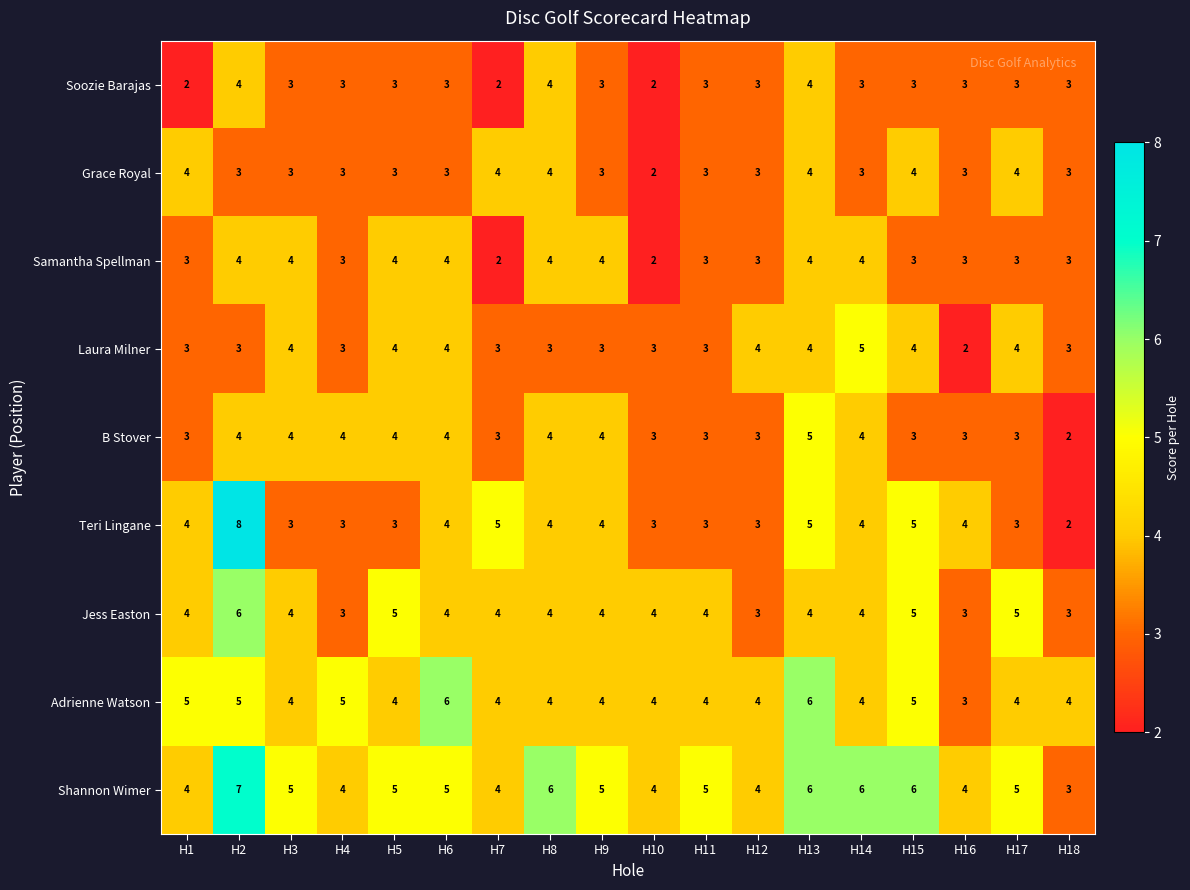

What is the average value of the Soozie Barajas series?

3